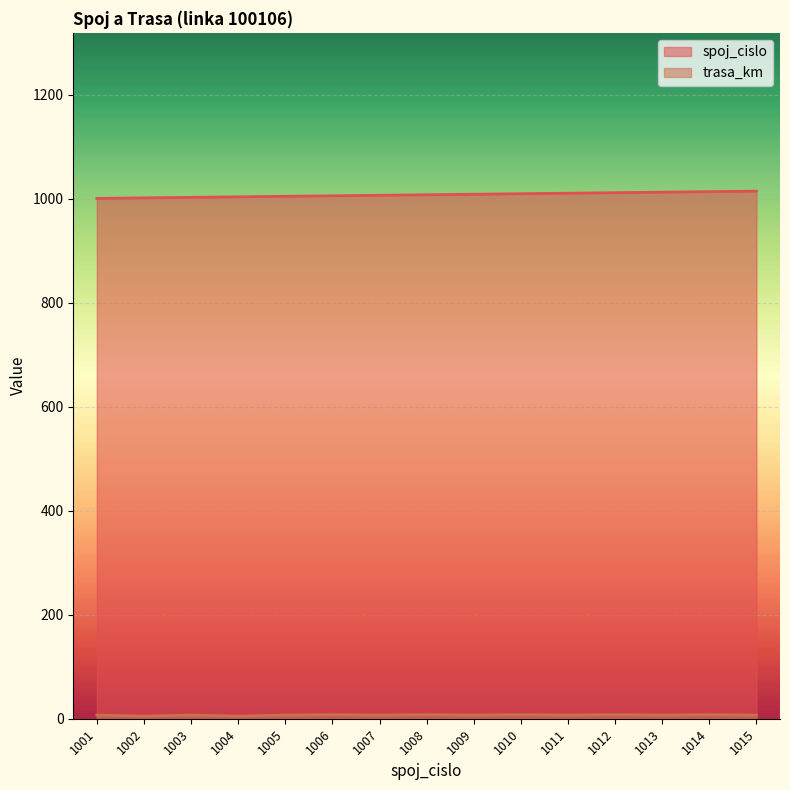

Is the value of trasa_km at 1001 greater than the value of spoj_cislo at 1012?

No